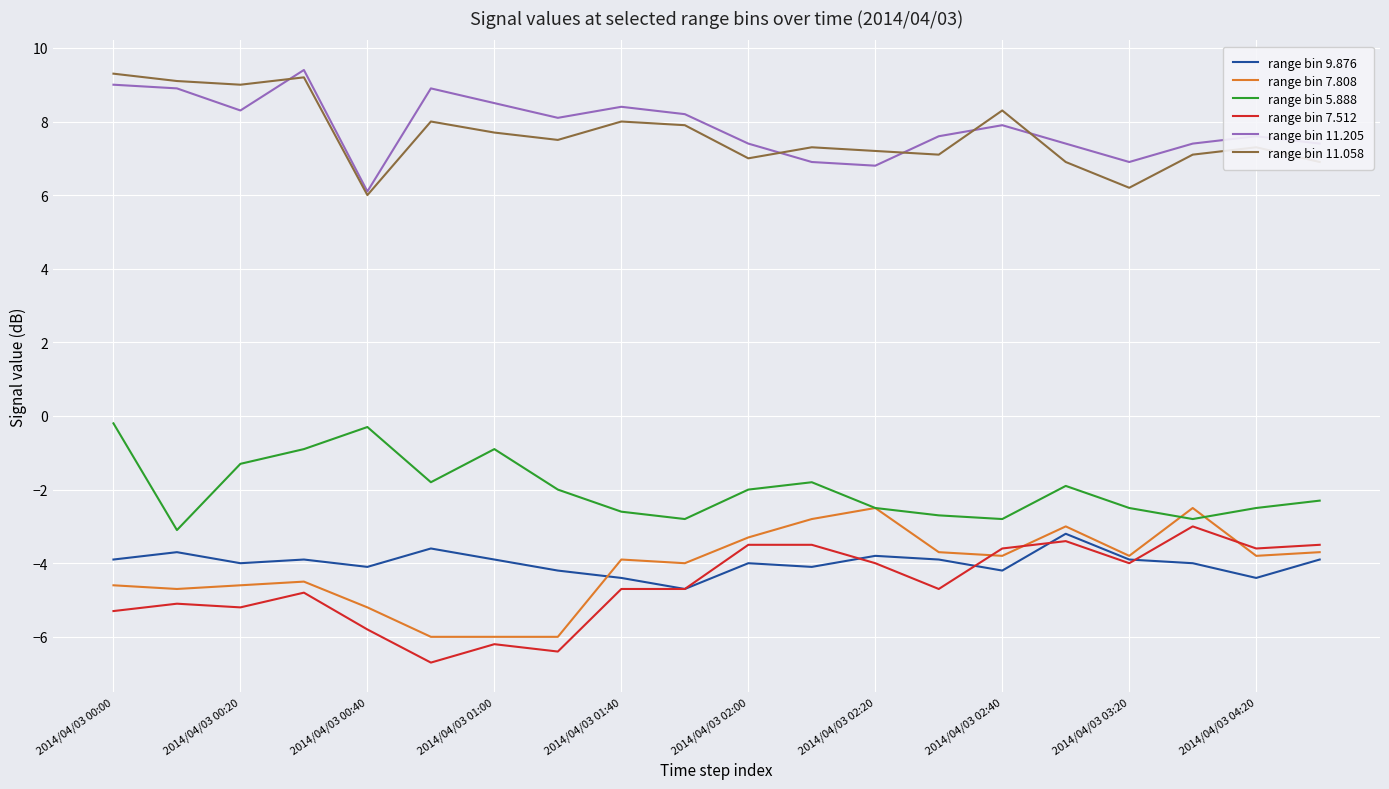

Does the chart display data point markers on the line(s)?

No